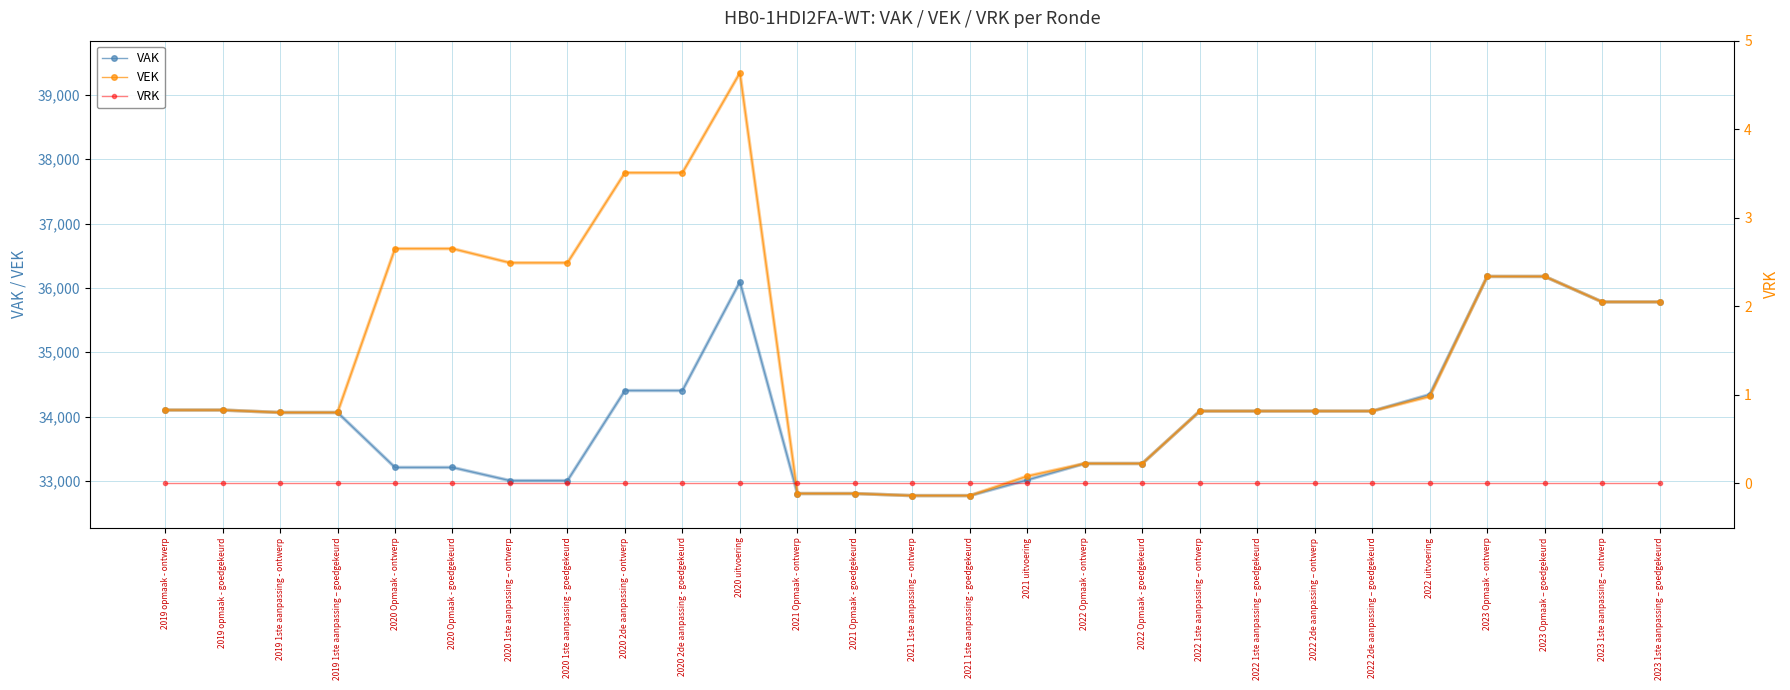

Is the value of VEK at 2022 2de aanpassing – ontwerp greater than the value of VRK at 2022 1ste aanpassing – ontwerp?

Yes